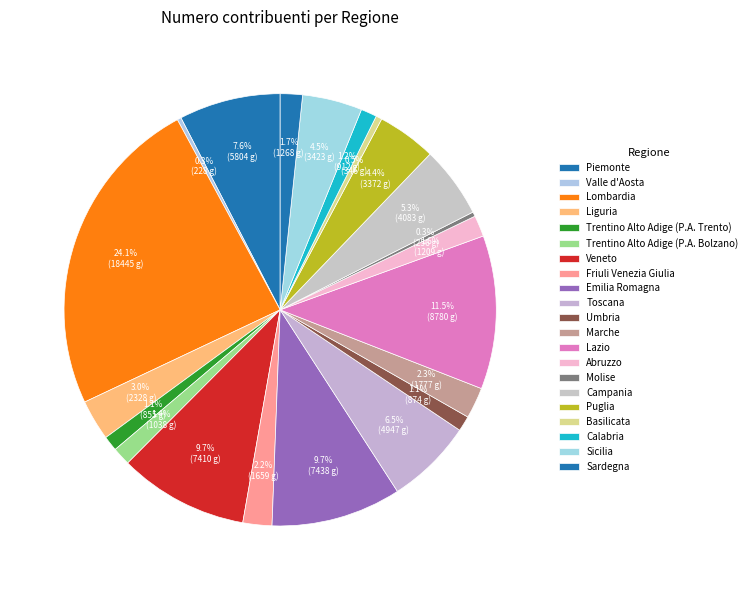

Does Puglia account for over 50% of the chart?

No